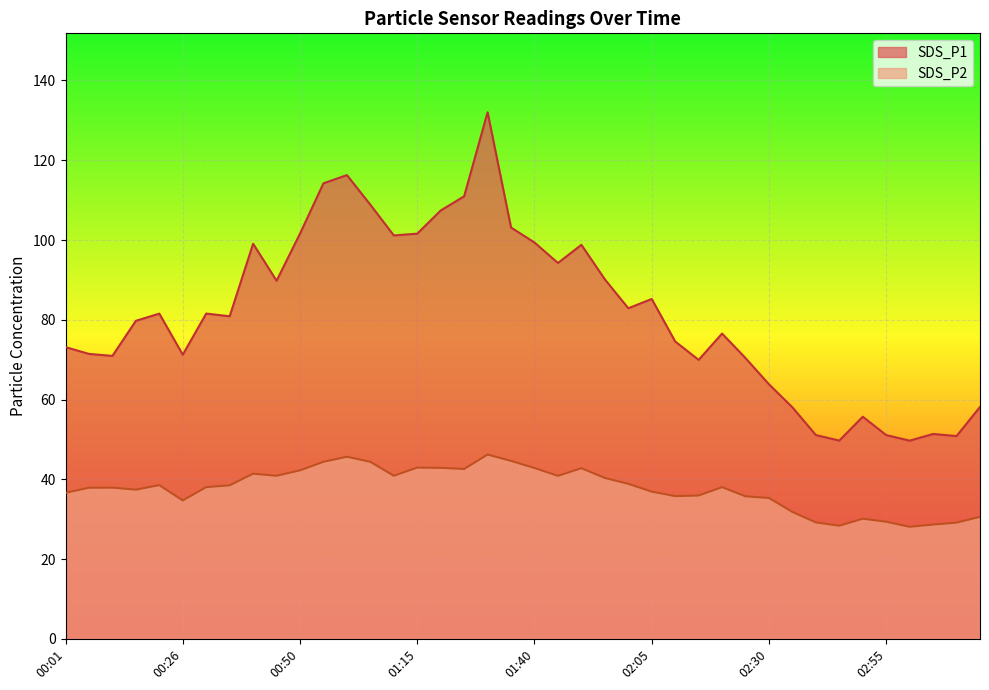

Rank the series by their maximum value, from lowest to highest.

SDS_P2, SDS_P1